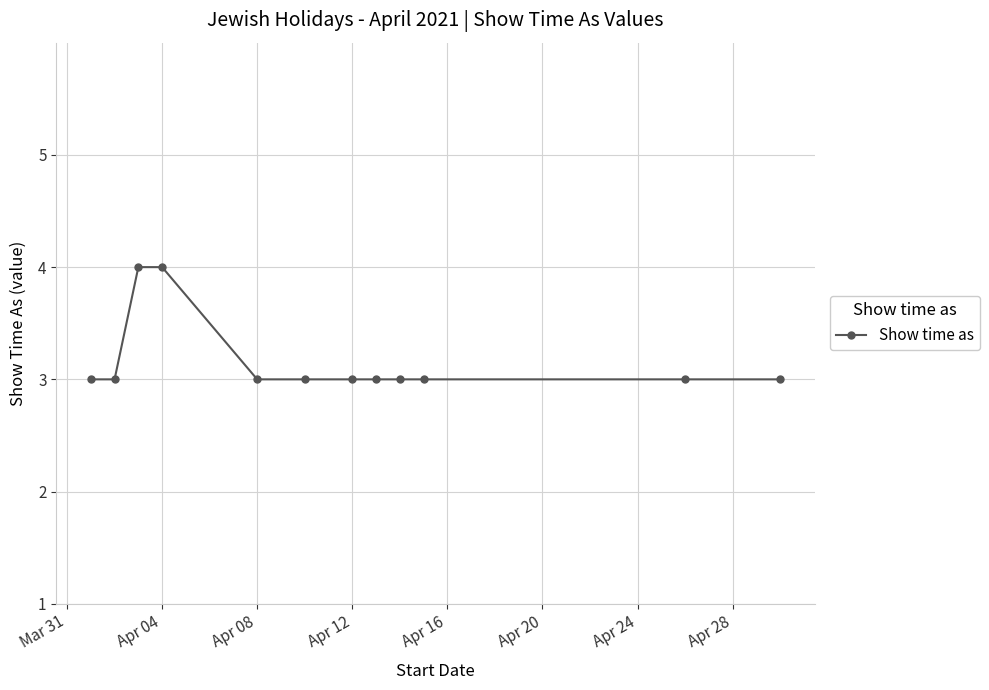

What is the value of the 6th point from the left?

3